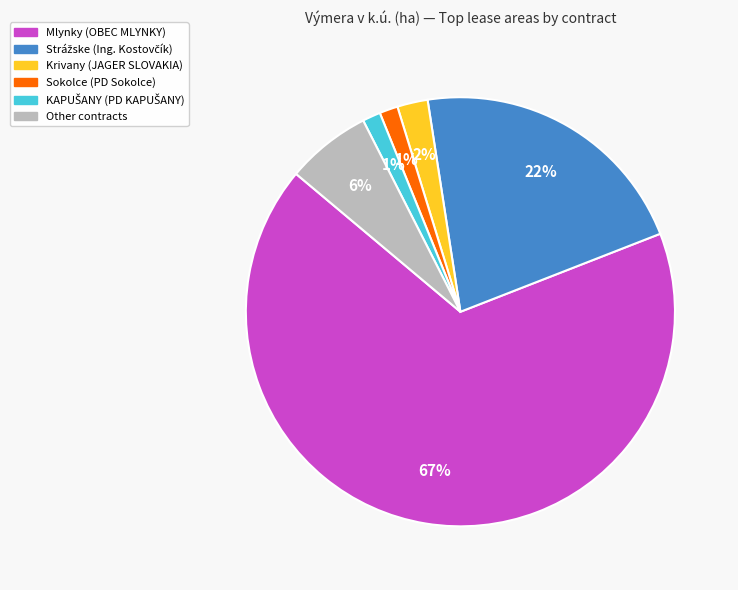

To the nearest percent, what is the average slice percentage?

17%